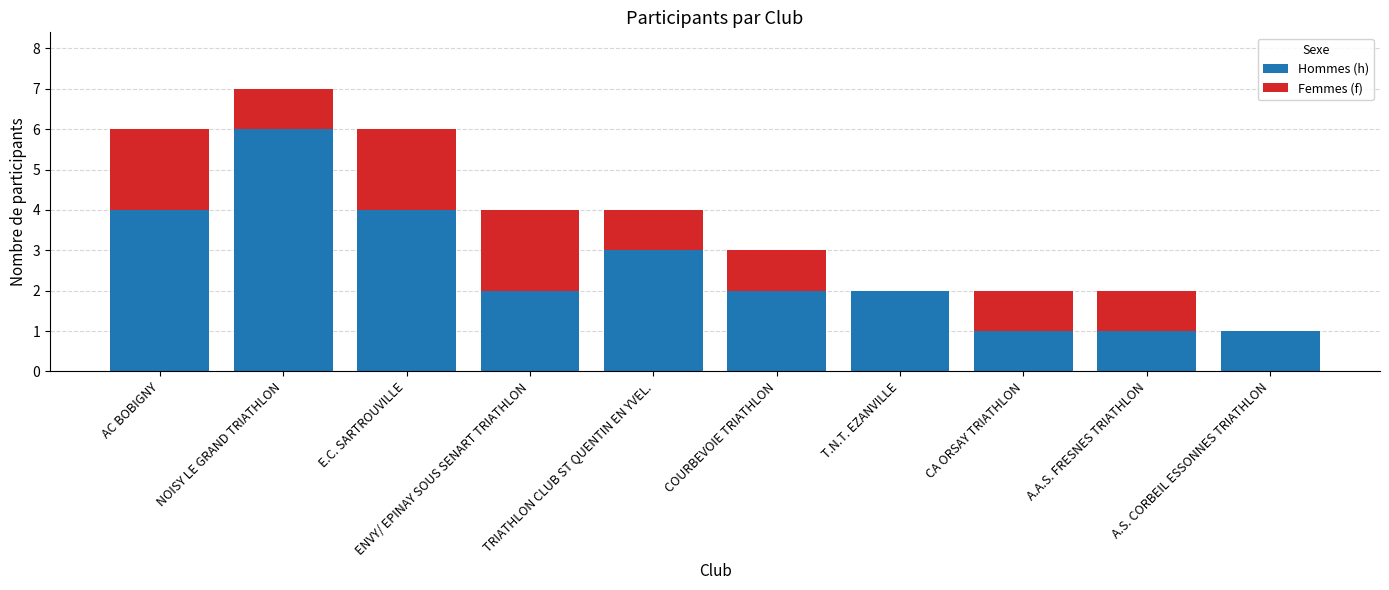

What is the highest value of the Hommes (h) series?

6